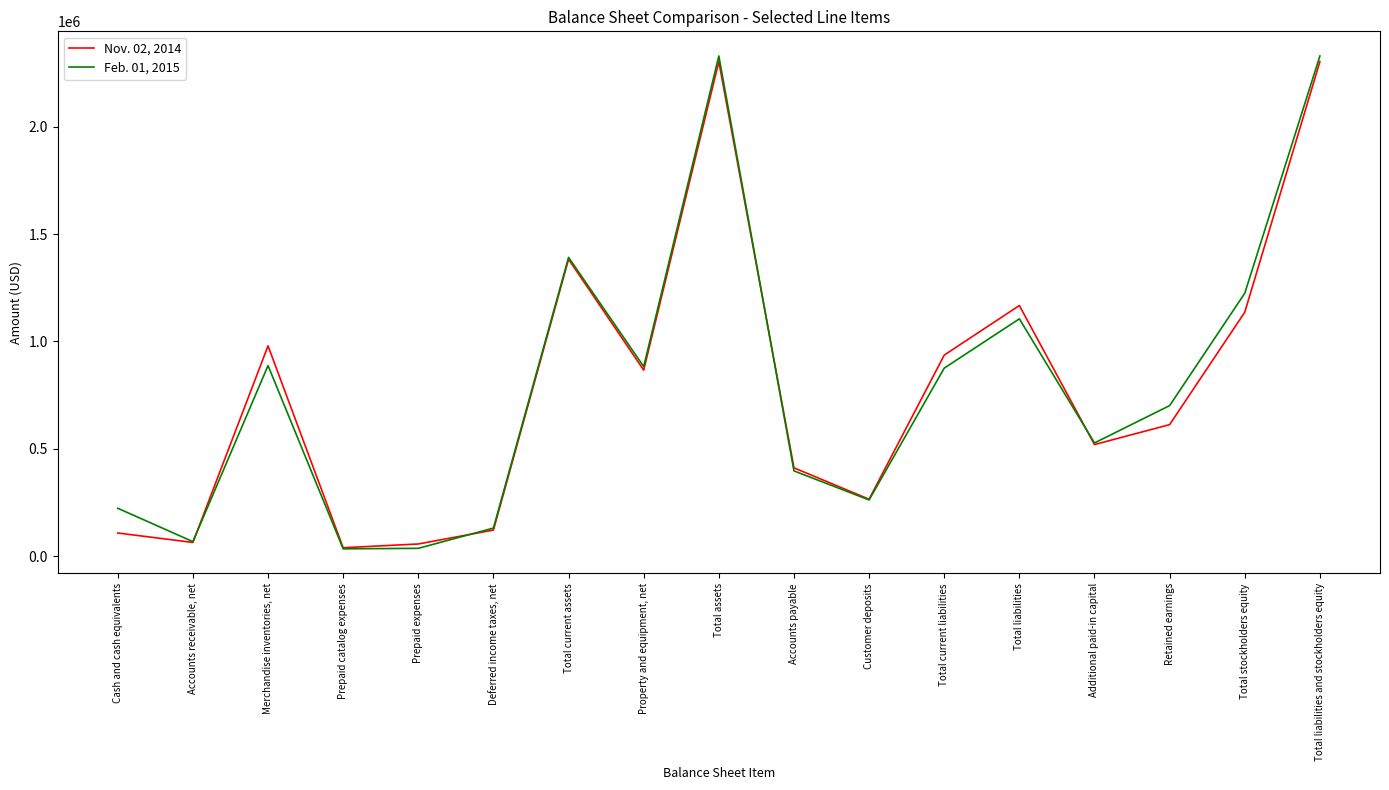

What is the sum of the Nov. 02, 2014 values at Total current assets and Total assets?

3686862